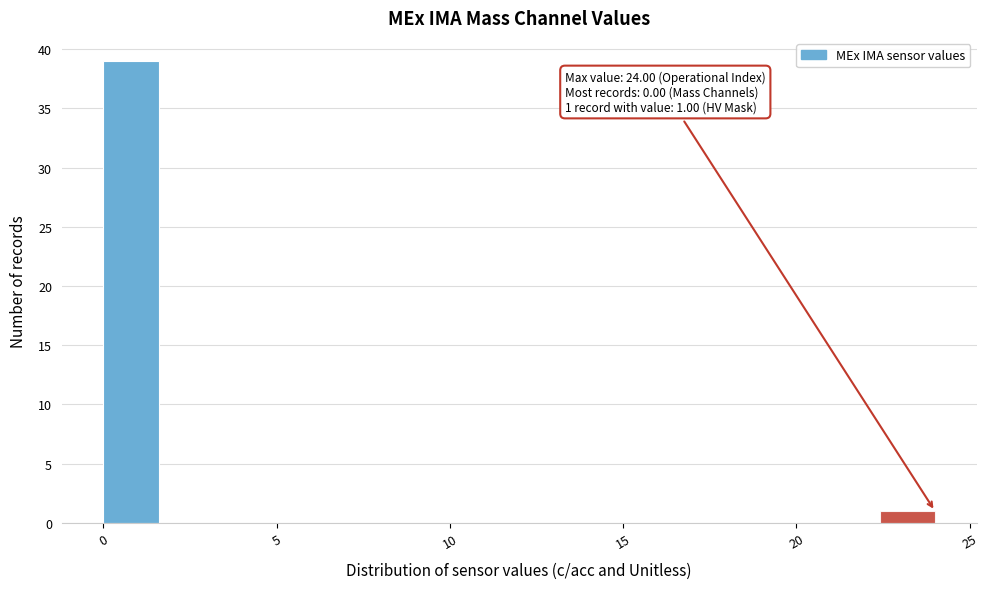

Around what value on the x-axis is the tallest bar? Give the approximate position of its centre, as read against the axis.

1.0